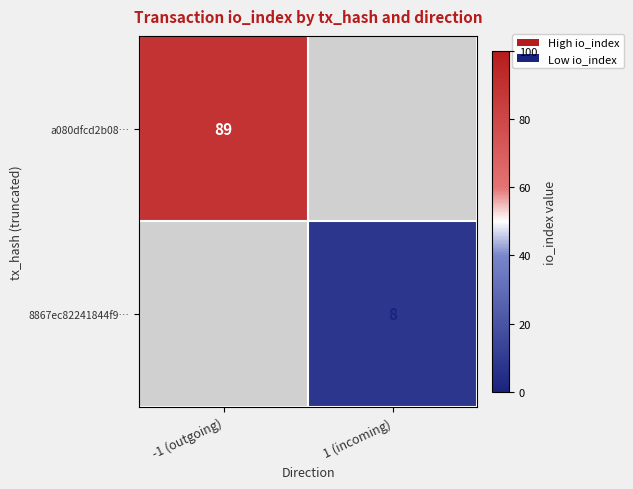

The value of 8867ec82241844f9… at 1 (incoming) is 4. True or false?

False